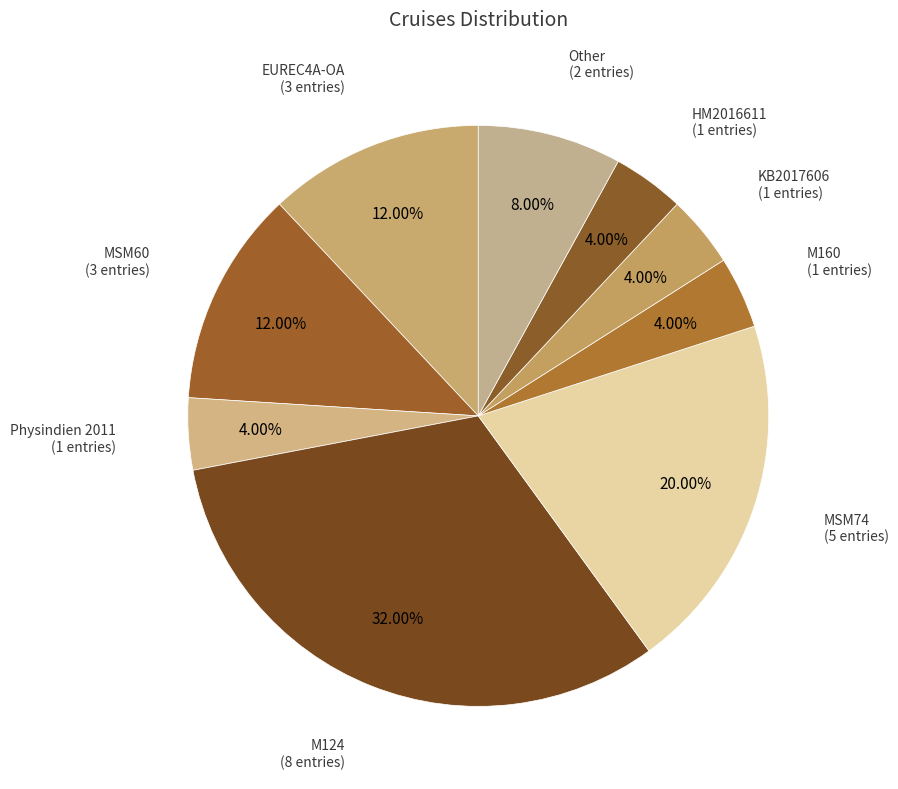

True or false: M124 accounts for 40% of the total.

False